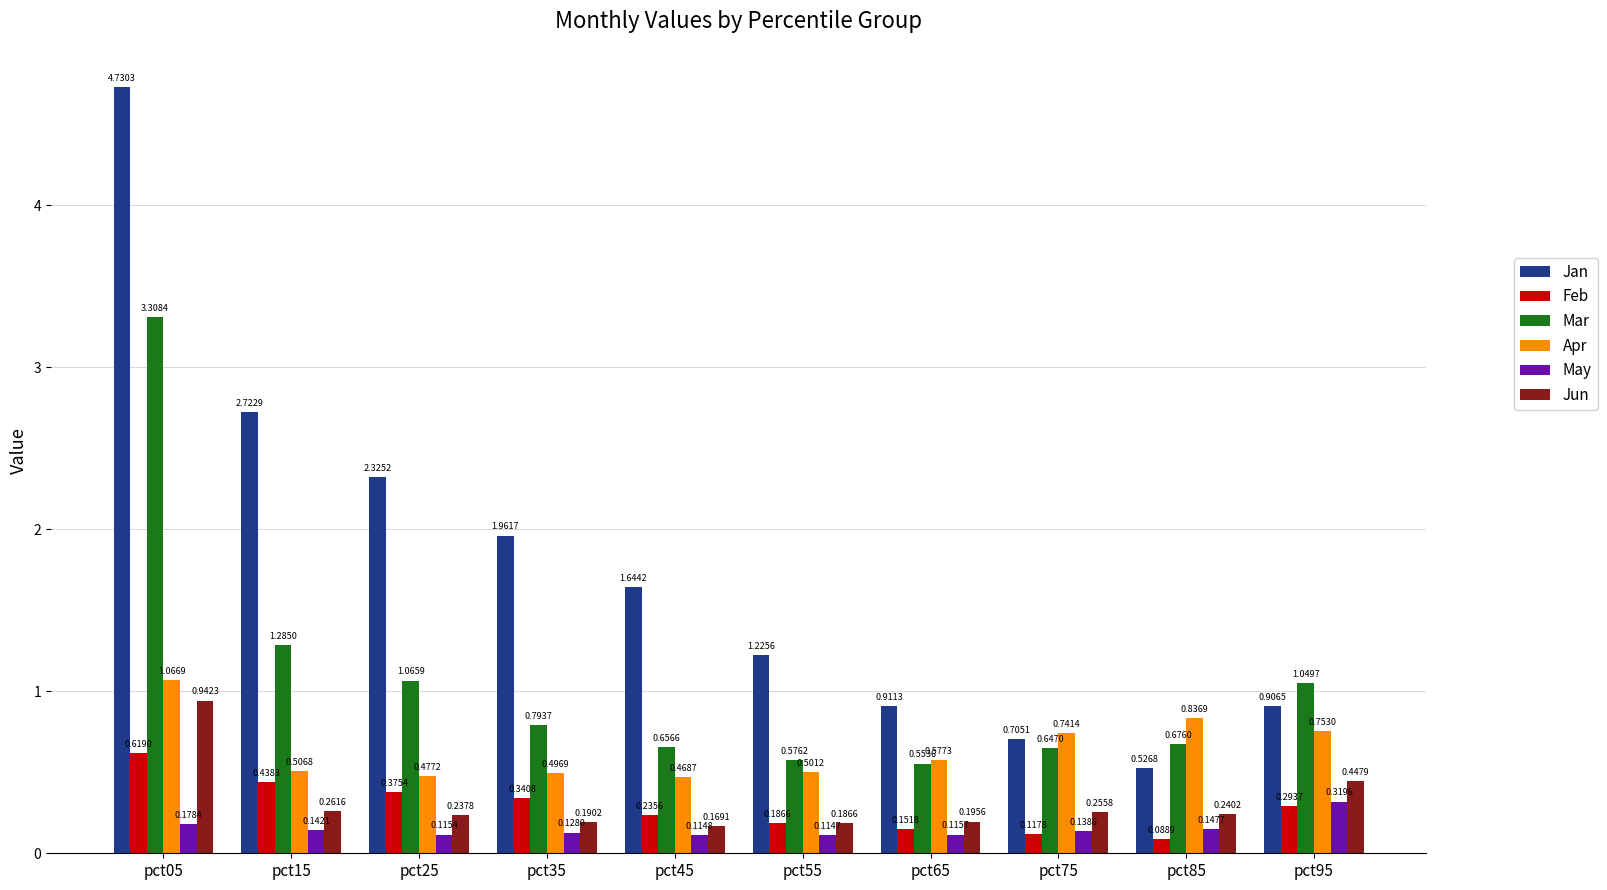

Which category has the highest value across all series?

pct05